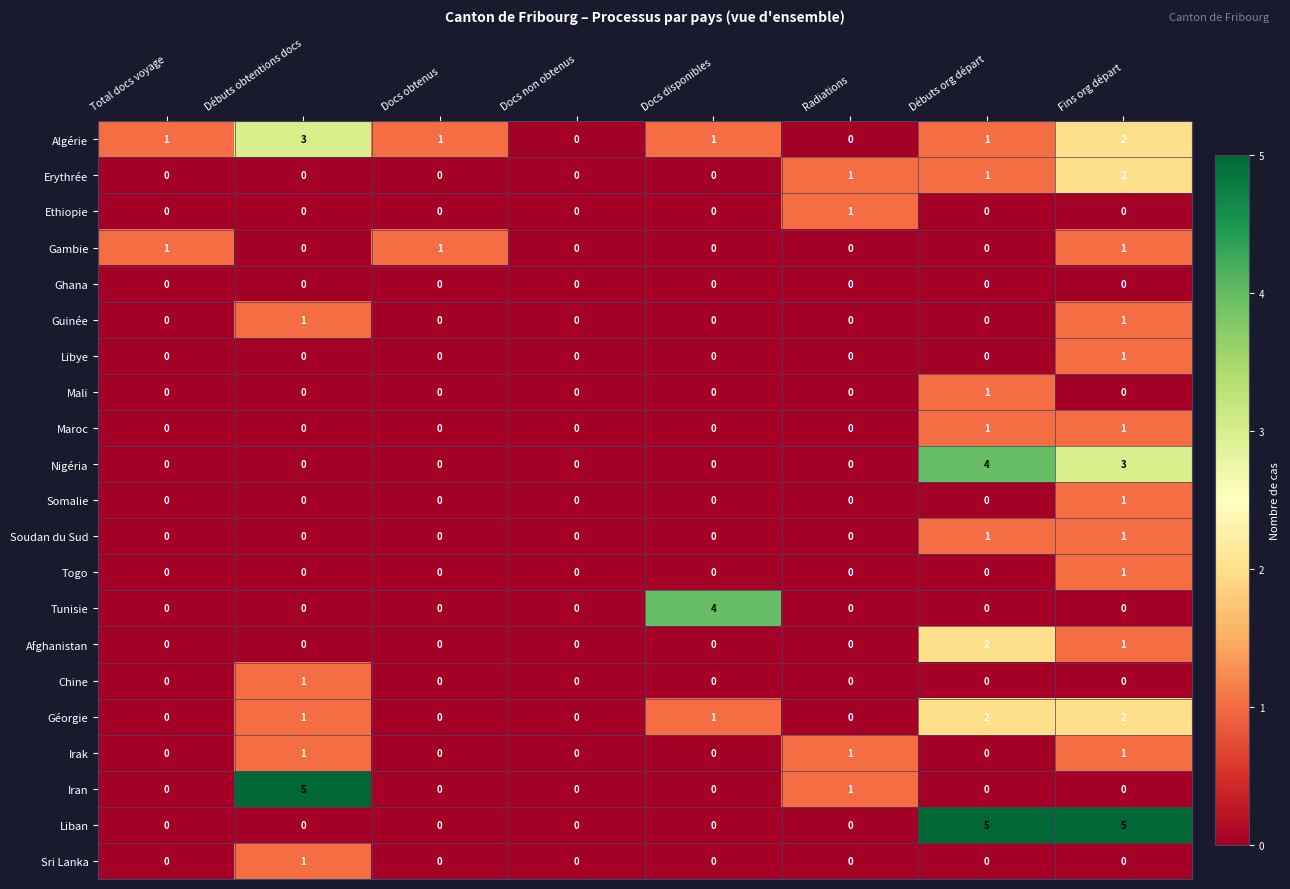

What is the difference between the maximum and second lowest values in the Liban series?

5